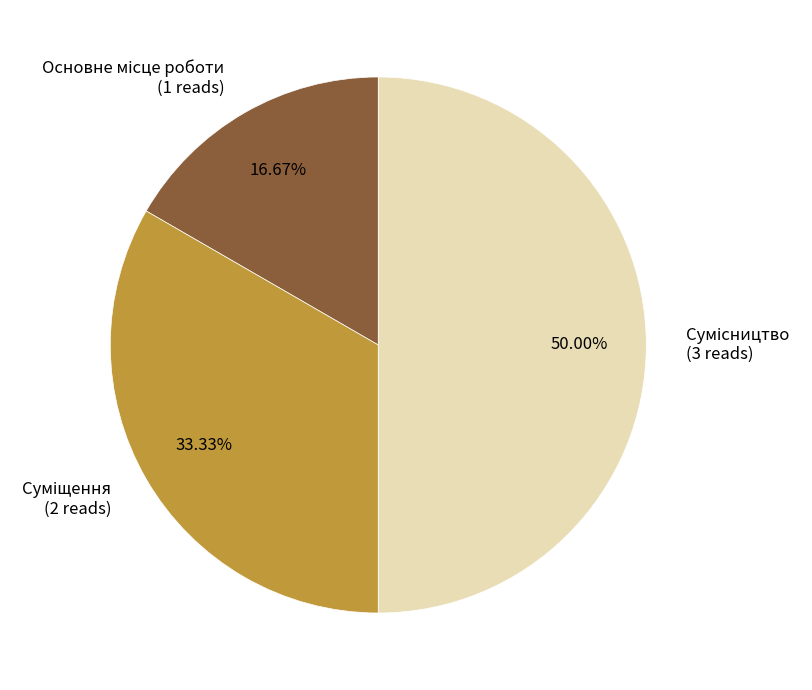

Which slice is the smallest?

Основне місце роботи